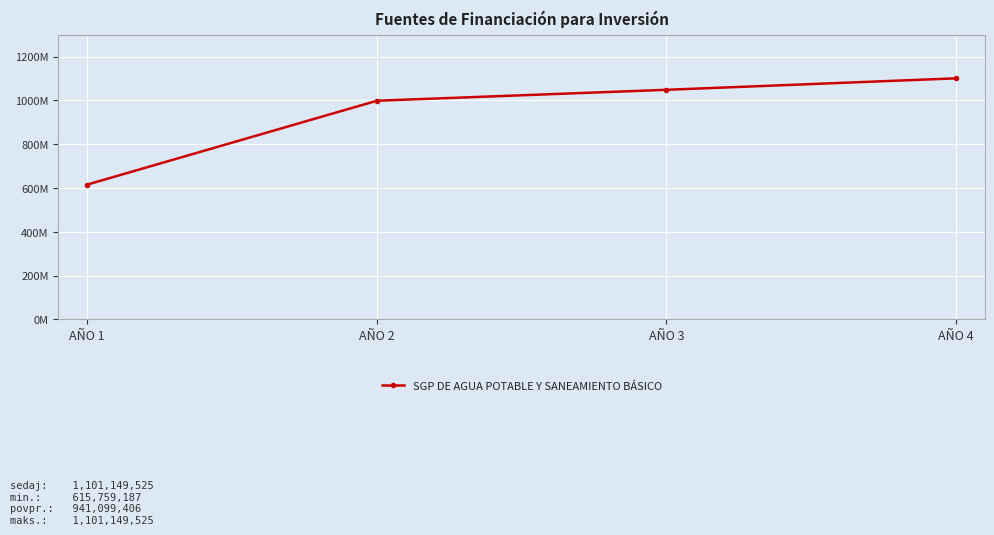

Rank the categories by value from lowest to highest.

AÑO 1, AÑO 2, AÑO 3, AÑO 4